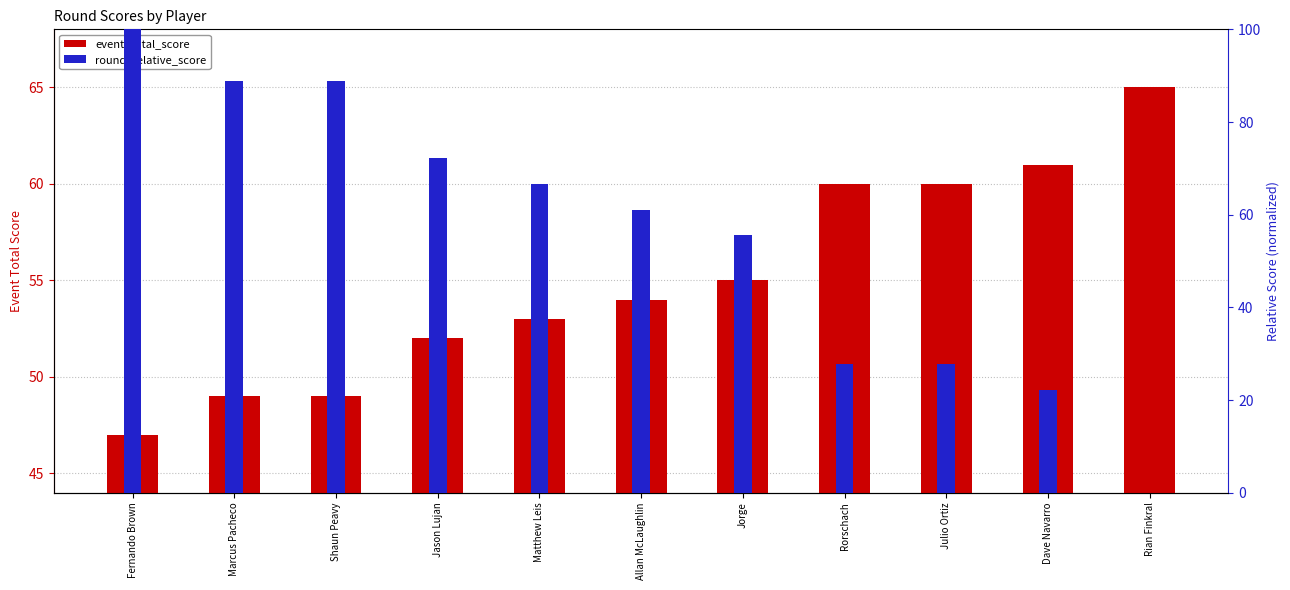

List the series in order of their overall mean, highest first.

round_relative_score (norm), event_total_score